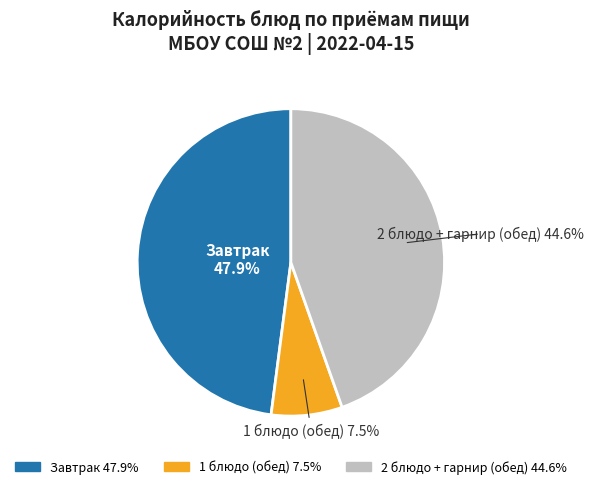

How many segments does this pie chart have?

3